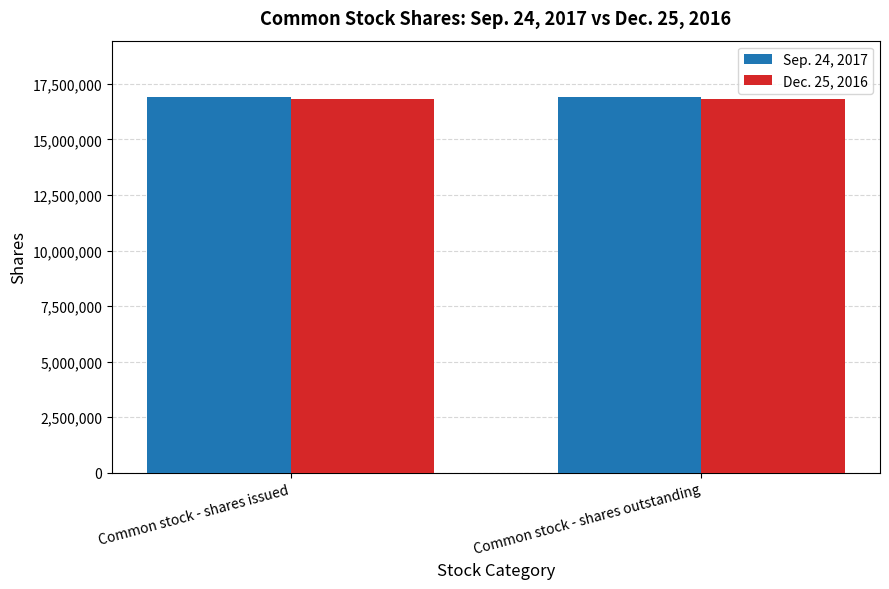

List the series in order of their peak value, lowest first.

Dec. 25, 2016, Sep. 24, 2017